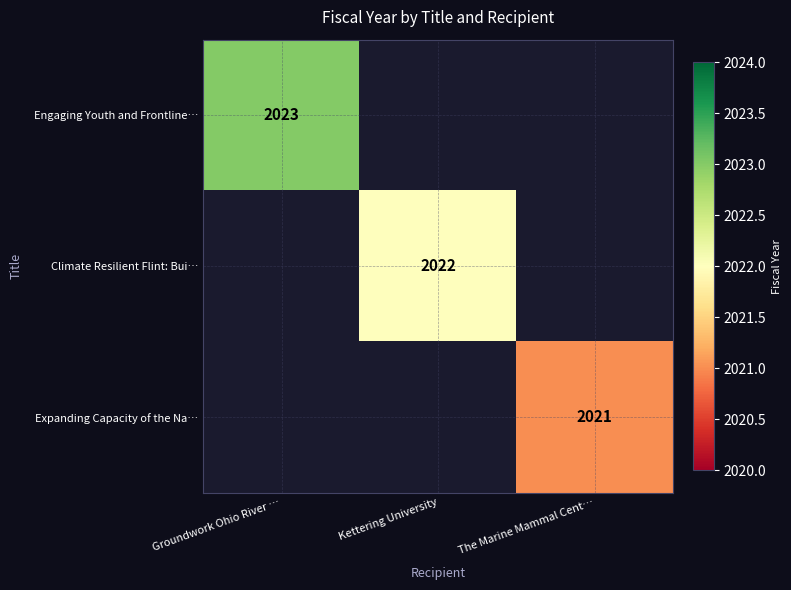

True or false: Climate Resilient Flint: Bui… has a value of 3508 at Kettering University.

False